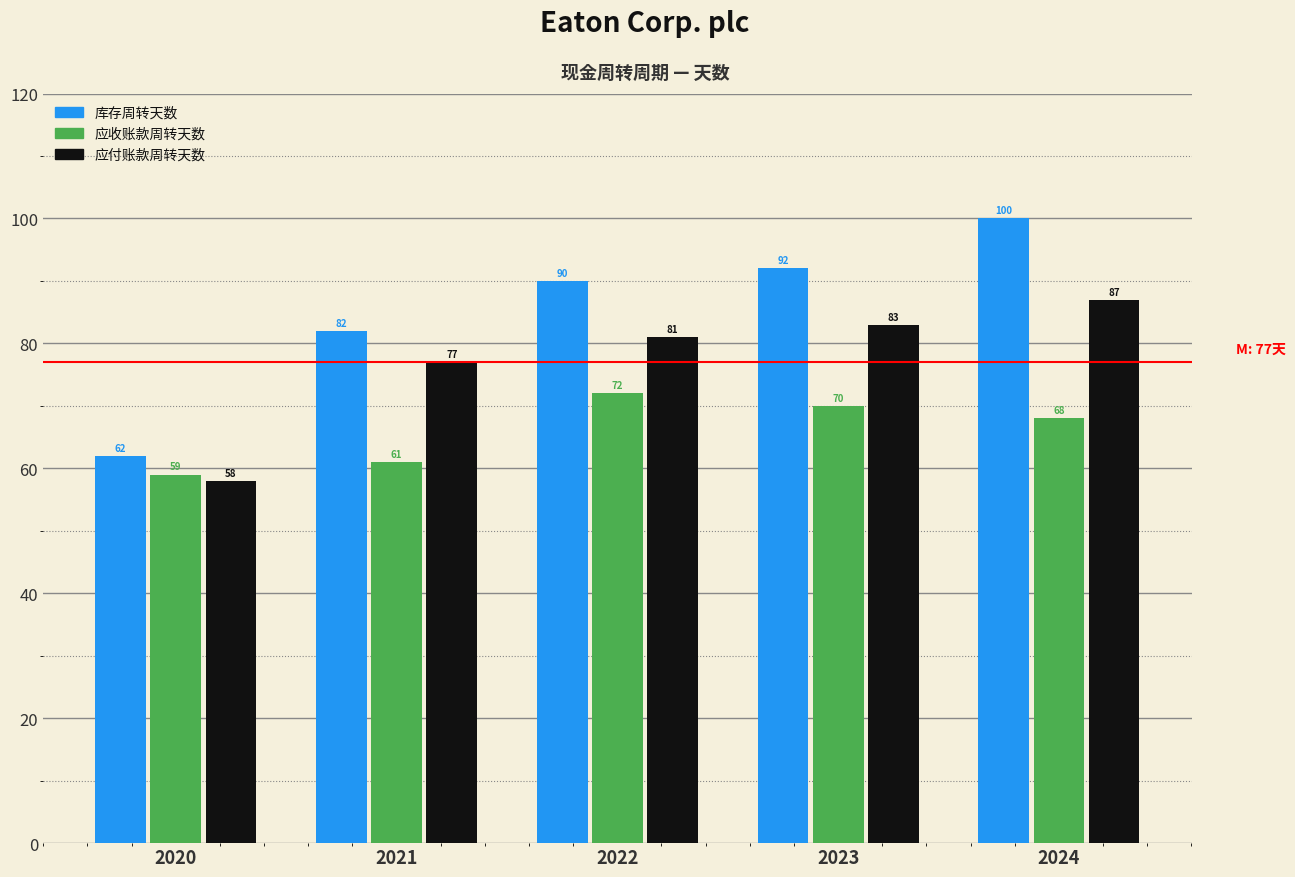

Reading right to left, transcribe all the data shown in this chart.

库存周转天数: 2024=100	2023=92	2022=90	2021=82	2020=62
应收账款周转天数: 2024=68	2023=70	2022=72	2021=61	2020=59
应付账款周转天数: 2024=87	2023=83	2022=81	2021=77	2020=58